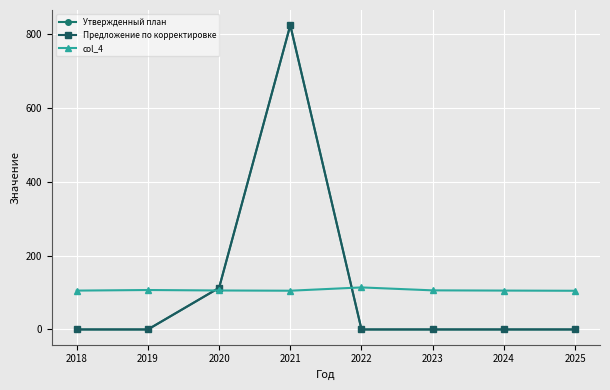

Does the chart have visible grid lines?

Yes